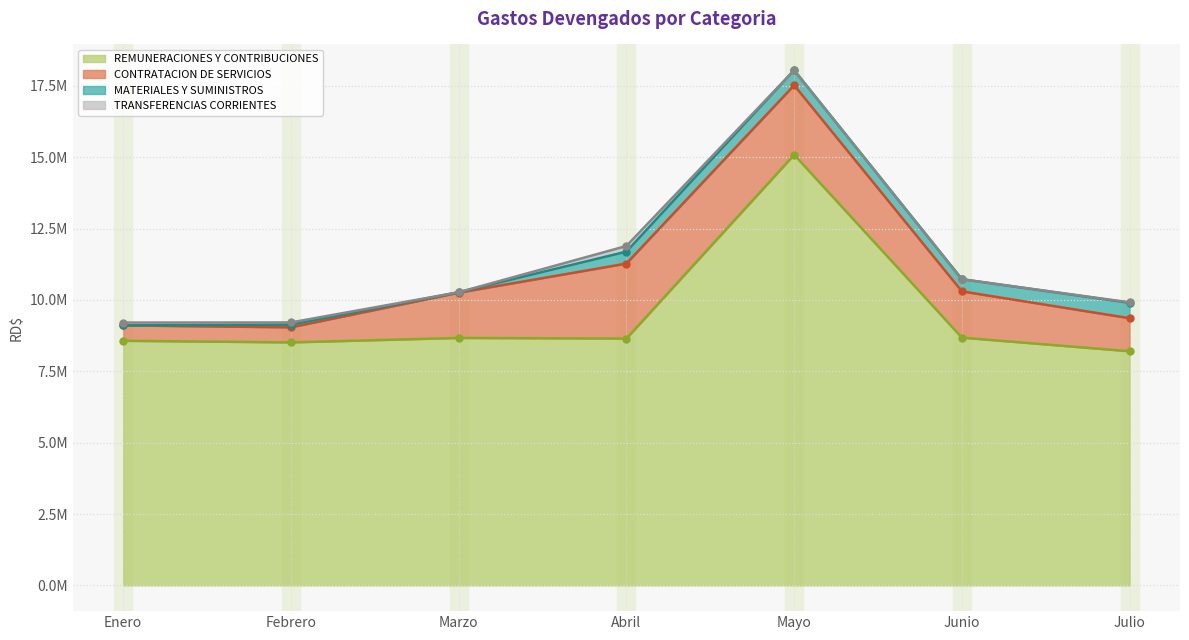

Rank the categories by CONTRATACION DE SERVICIOS value from lowest to highest.

Febrero, Enero, Julio, Marzo, Junio, Mayo, Abril